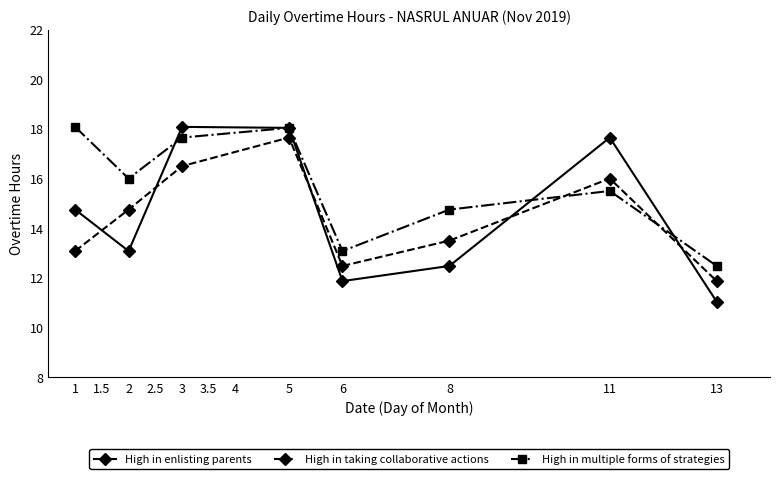

At 8, list the series in order from smallest to largest.

High in enlisting parents, High in taking collaborative actions, High in multiple forms of strategies